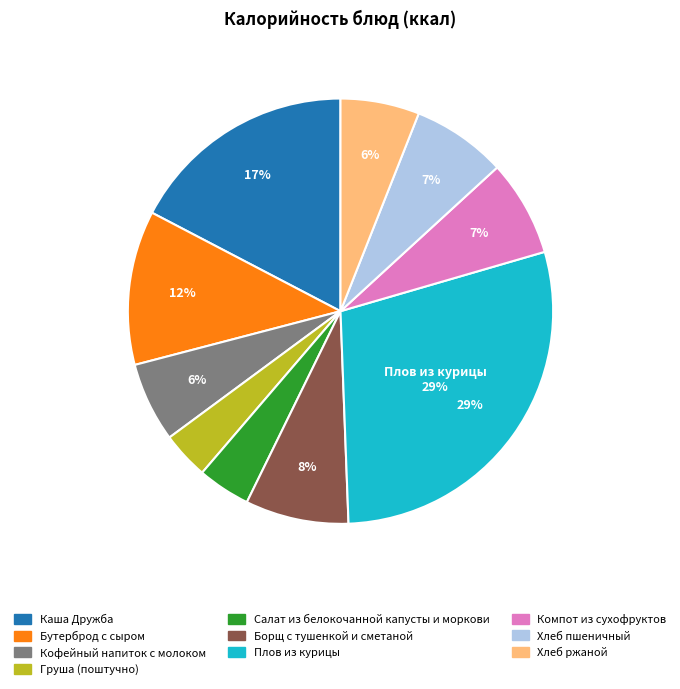

Which category has the biggest portion of the pie?

Плов из курицы